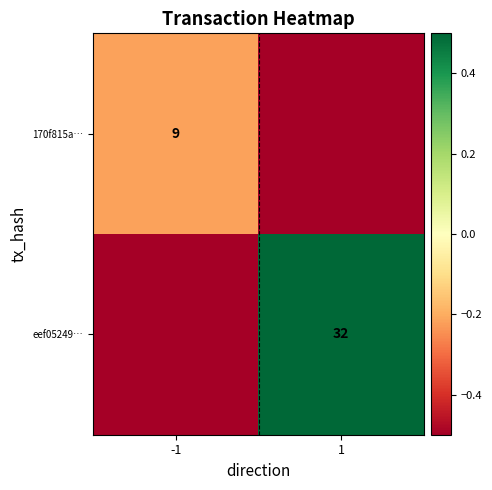

Is it true that eef05249… equals 54.4 at 1?

False